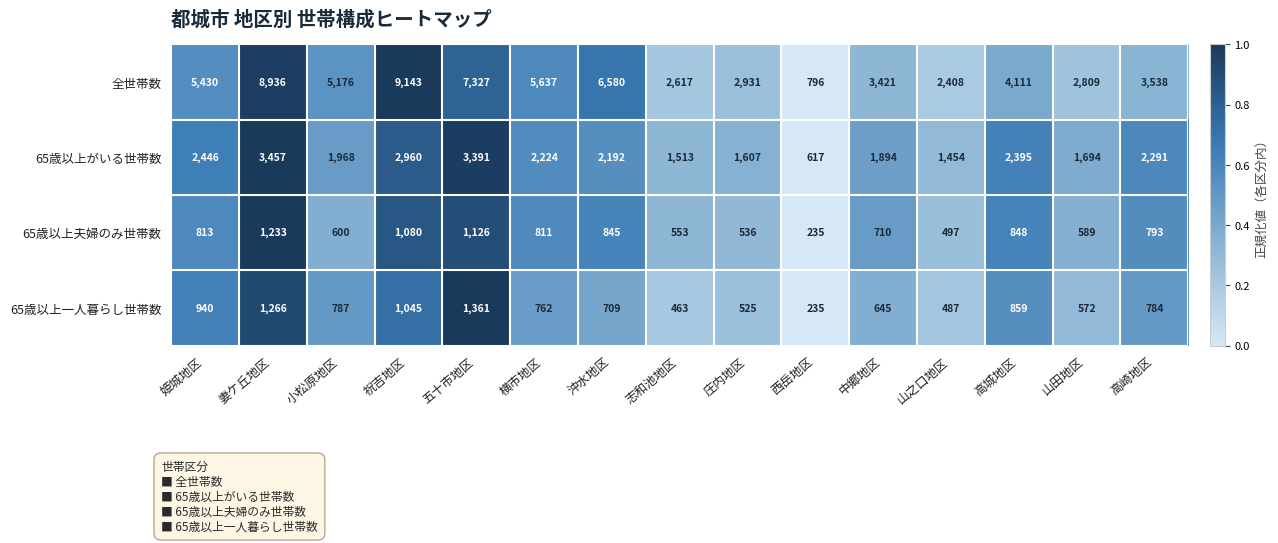

How many categories are shown in the chart?

15